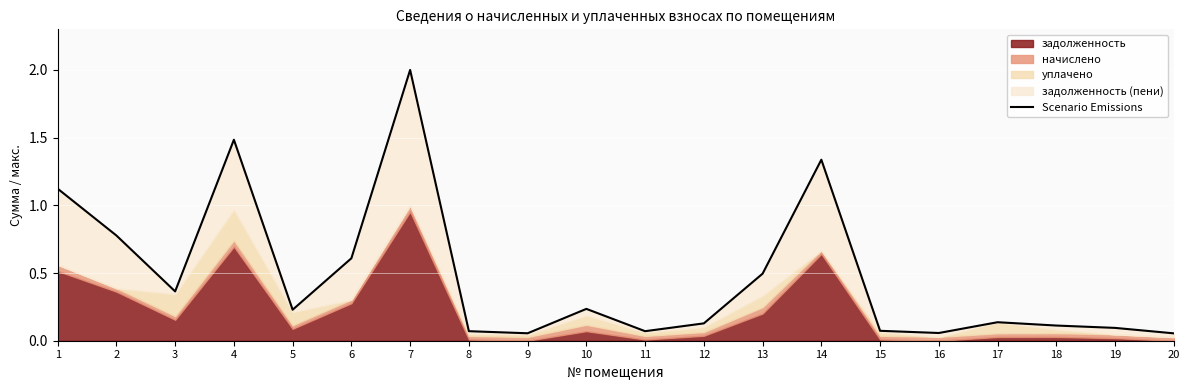

True or false: the data shows 0.1 at 11.

True